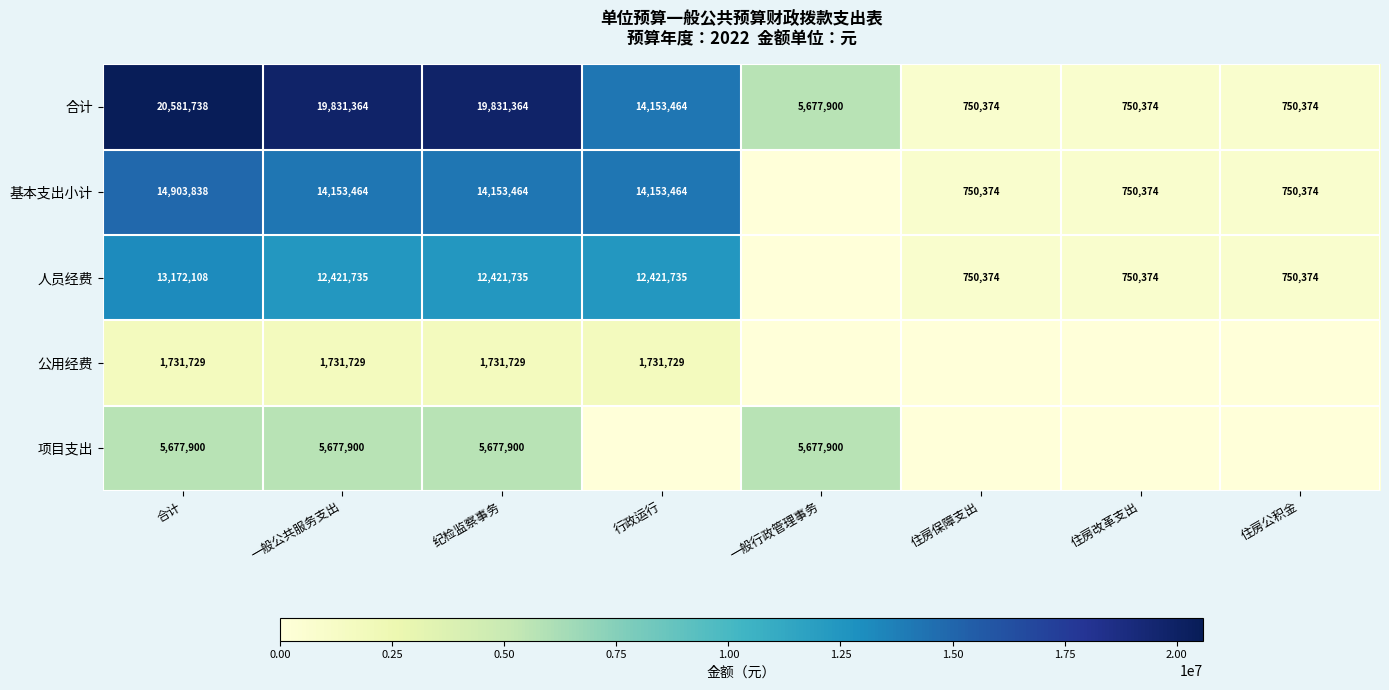

Which label corresponds to the smallest value in the chart?

一般行政管理事务